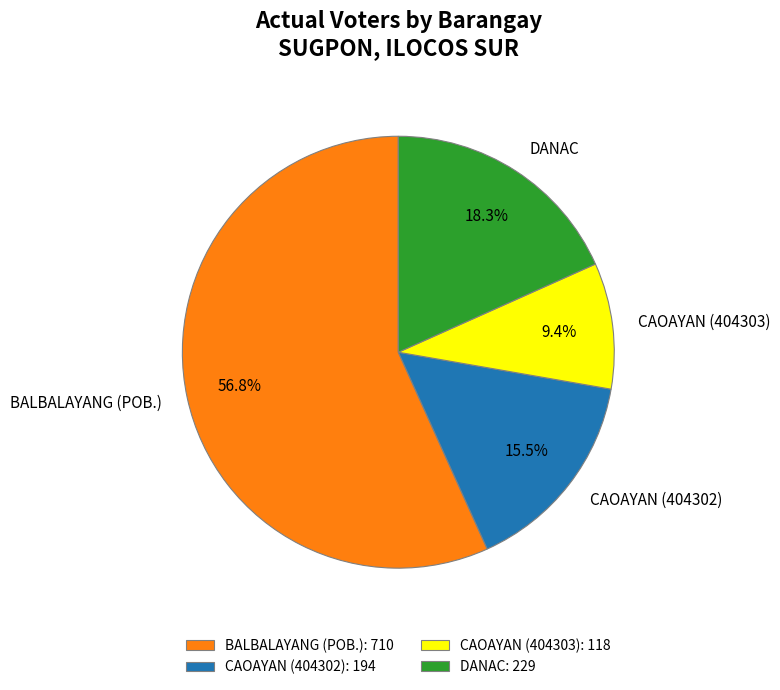

How many segments does this pie chart have?

4